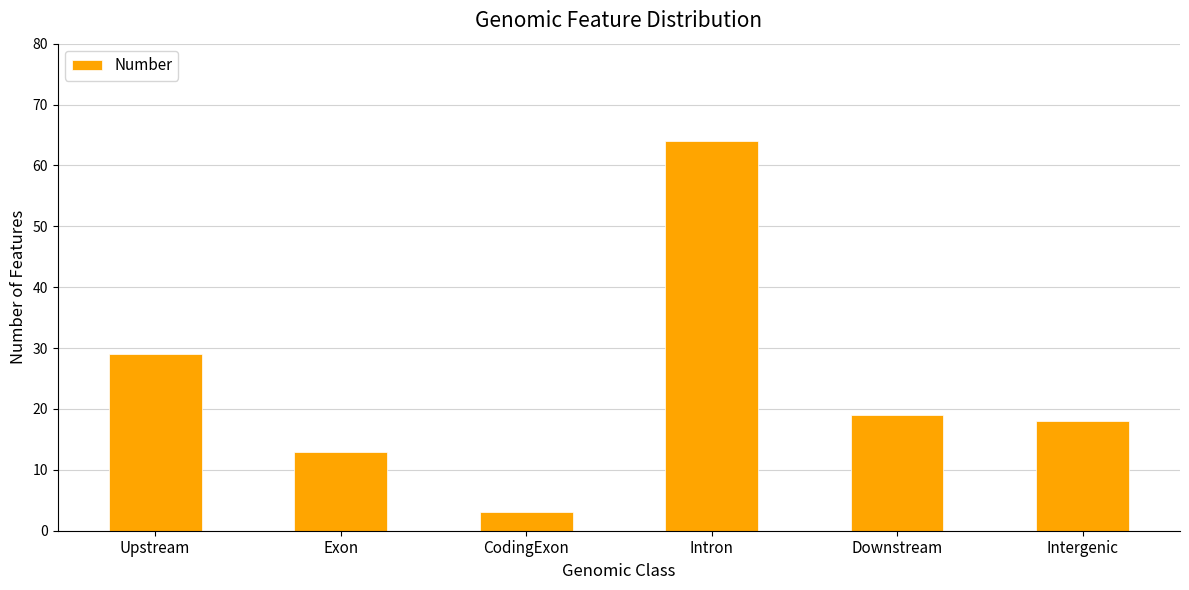

Is it true that the value at Upstream is 48?

False